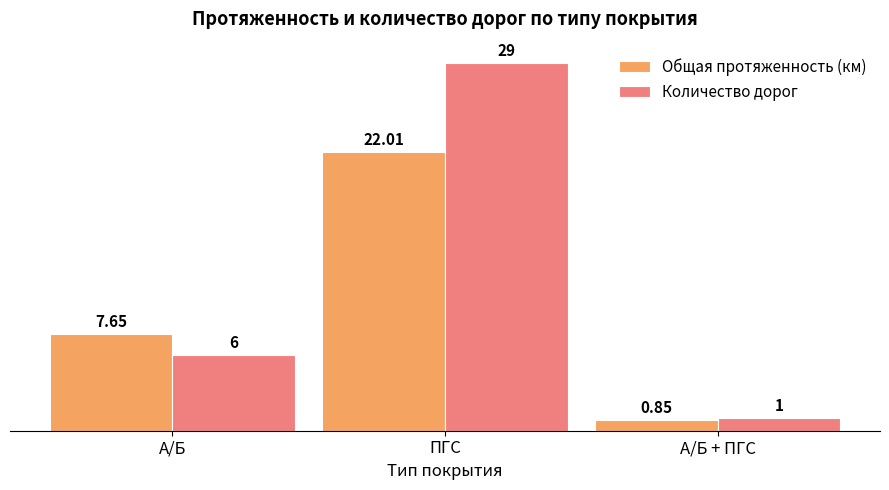

Count the Количество дорог values in the range 1 to 29.

3